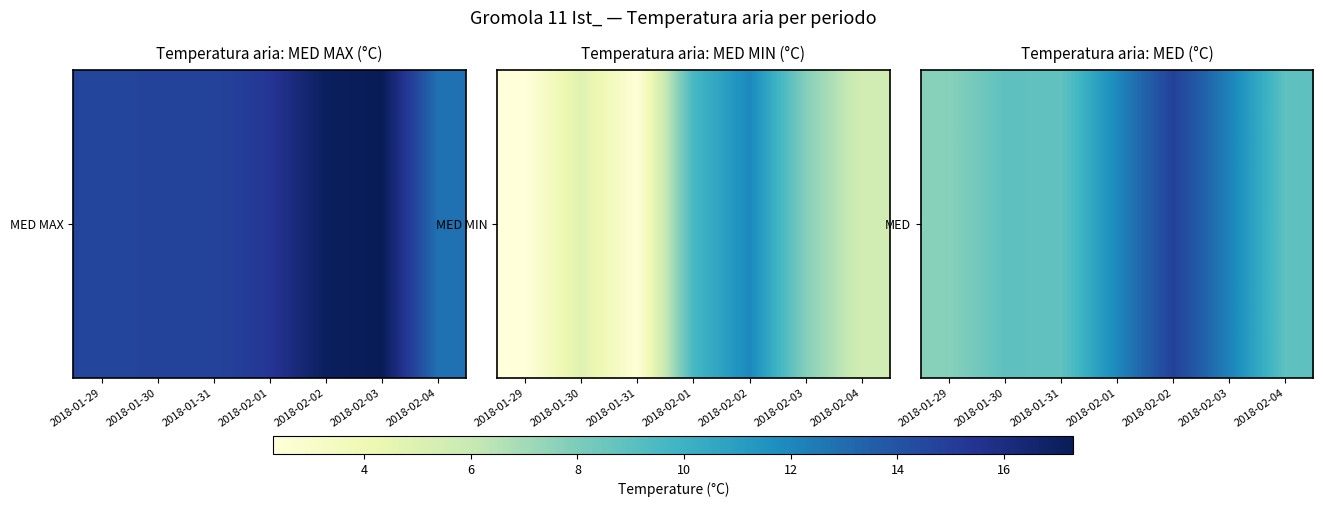

The chart shows a value of 12.2 at 2018-02-03. True or false?

True